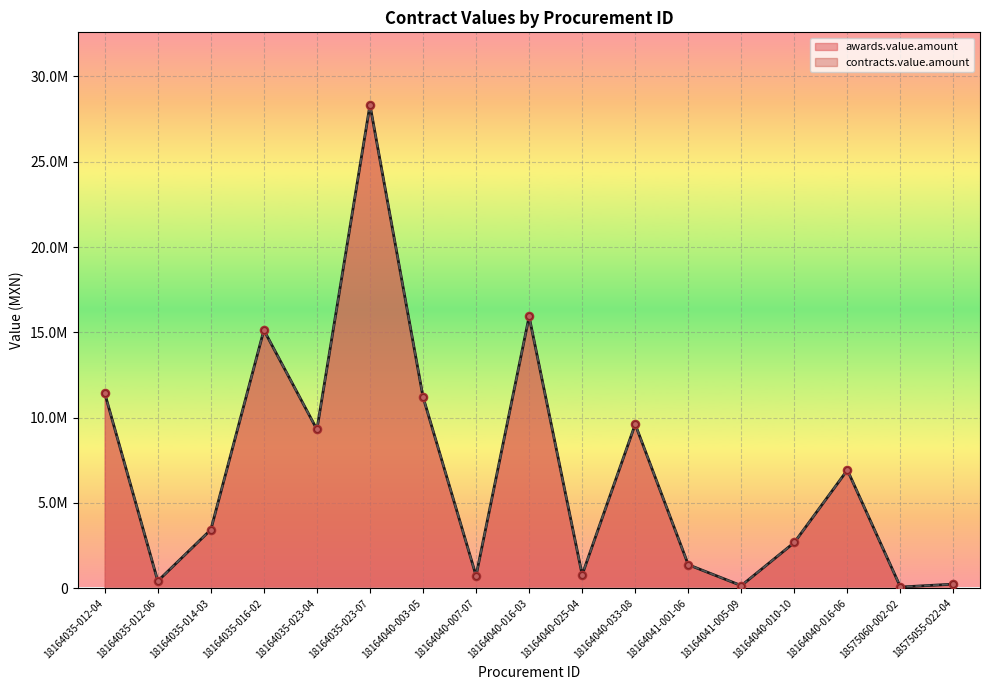

At which category is the sum across all series the highest?

18164035-023-07